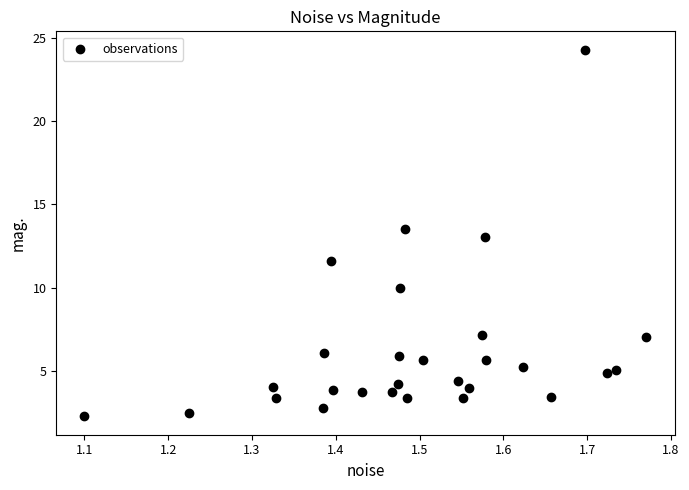

What is the range of Y values (max minus min)?

22.0